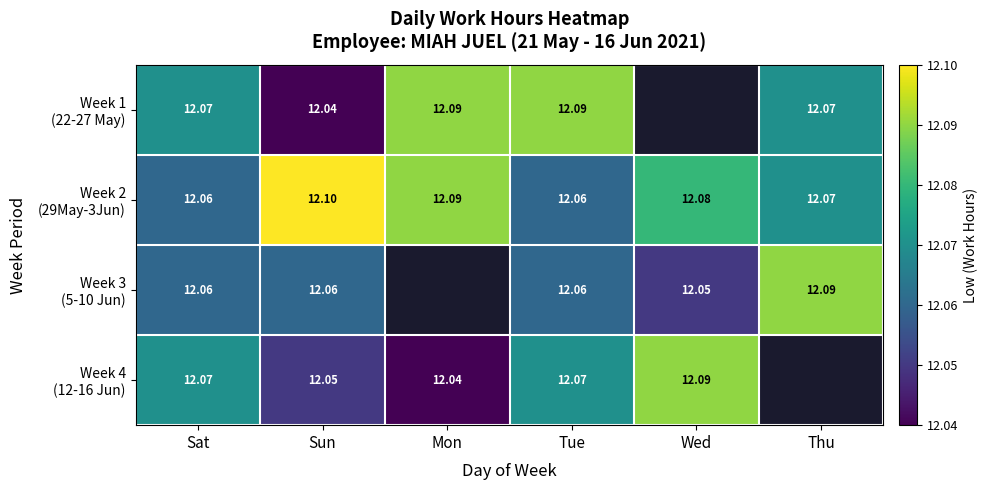

At which category is the sum across all series the highest?

Tue